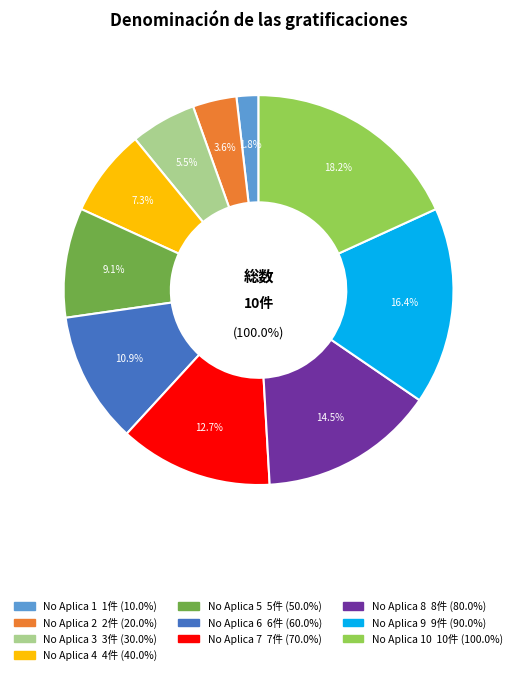

Which slice is the largest?

No Aplica 10